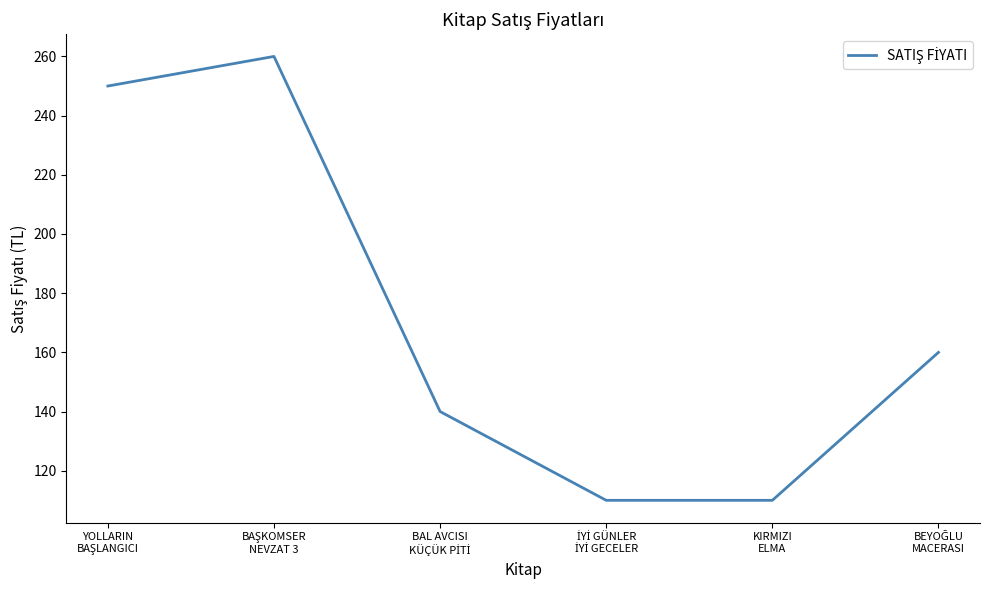

What is the maximum value shown in the chart?

260